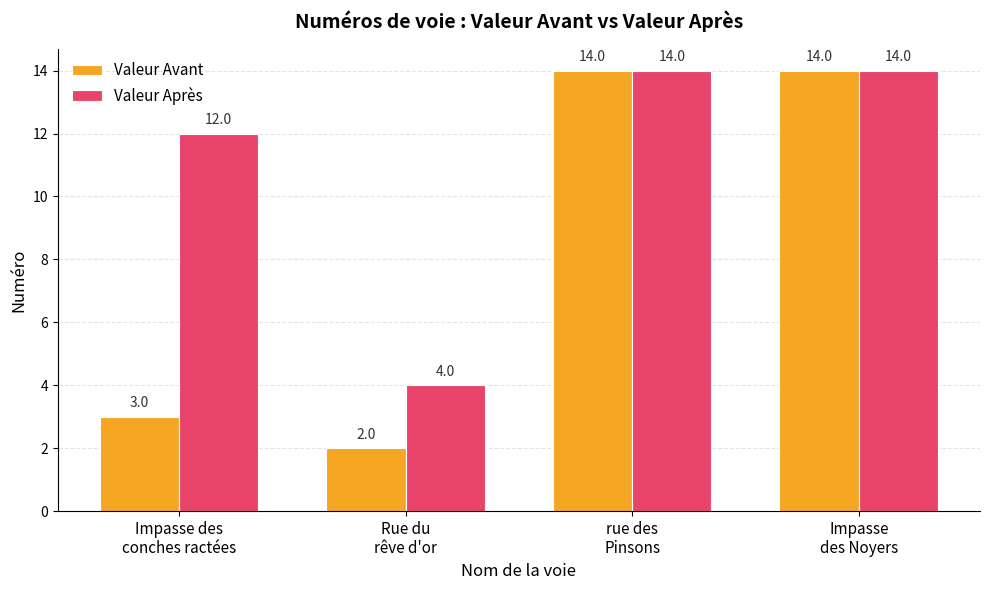

Rank the series at Impasse des
conches ractées from lowest to highest value.

Valeur Avant, Valeur Après